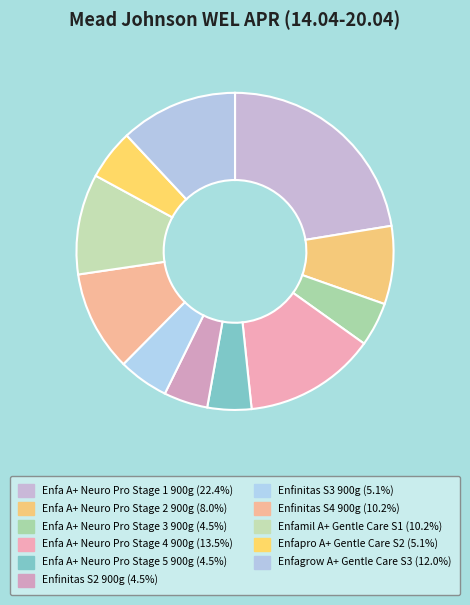

True or false: Enfapro A+ Gentle Care S2 accounts for 5% of the total.

True